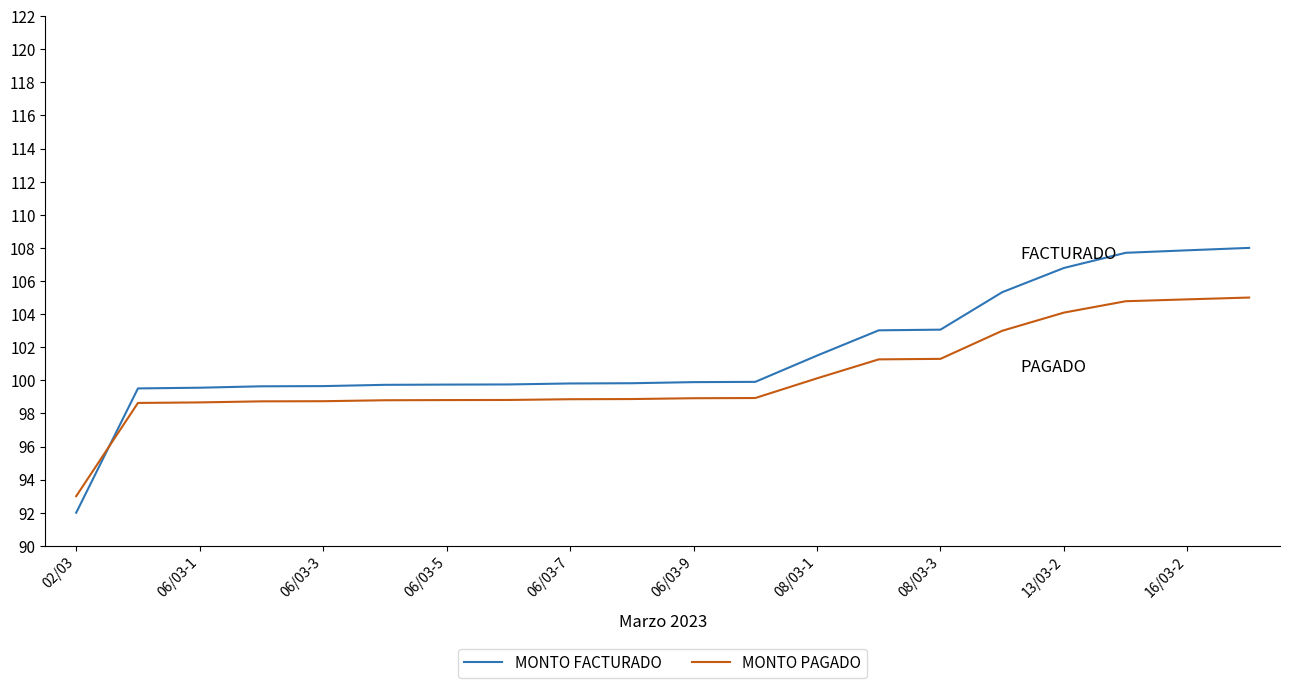

Which series ends up on top after the final intersection of MONTO FACTURADO and MONTO PAGADO?

MONTO FACTURADO